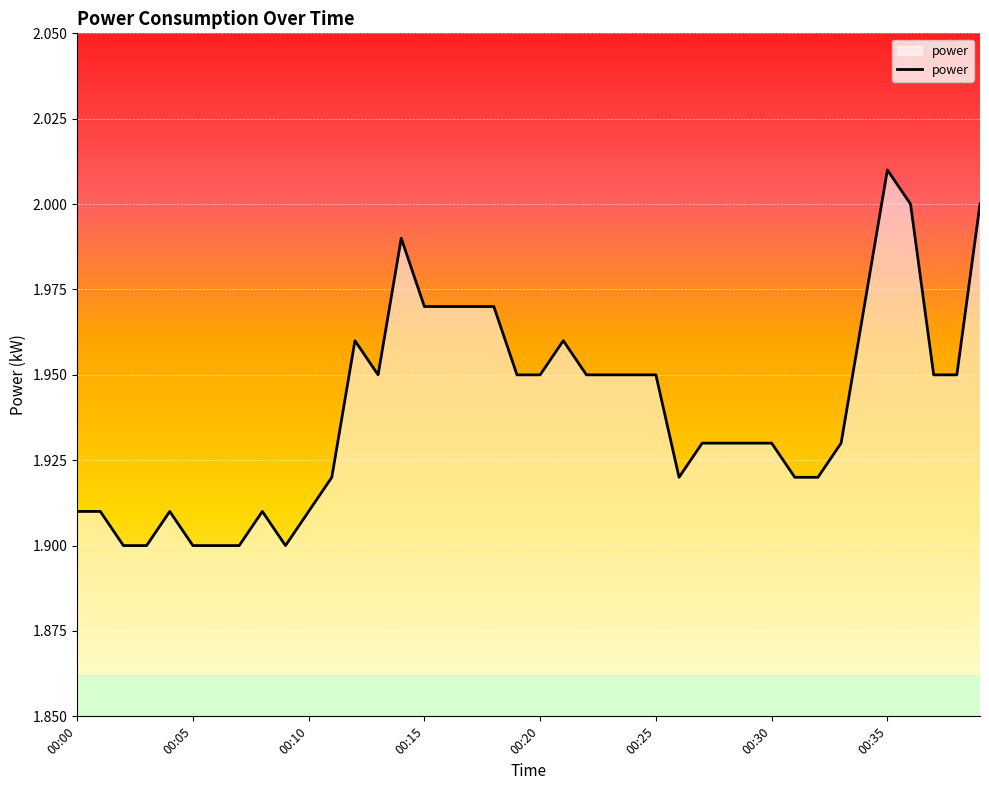

Which category has the highest value across all series?

00:35